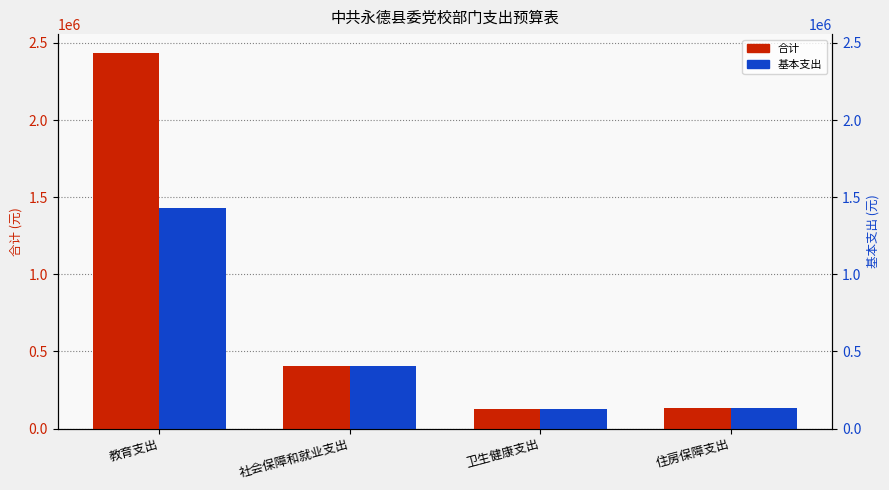

What is the smallest value displayed?

128195.1